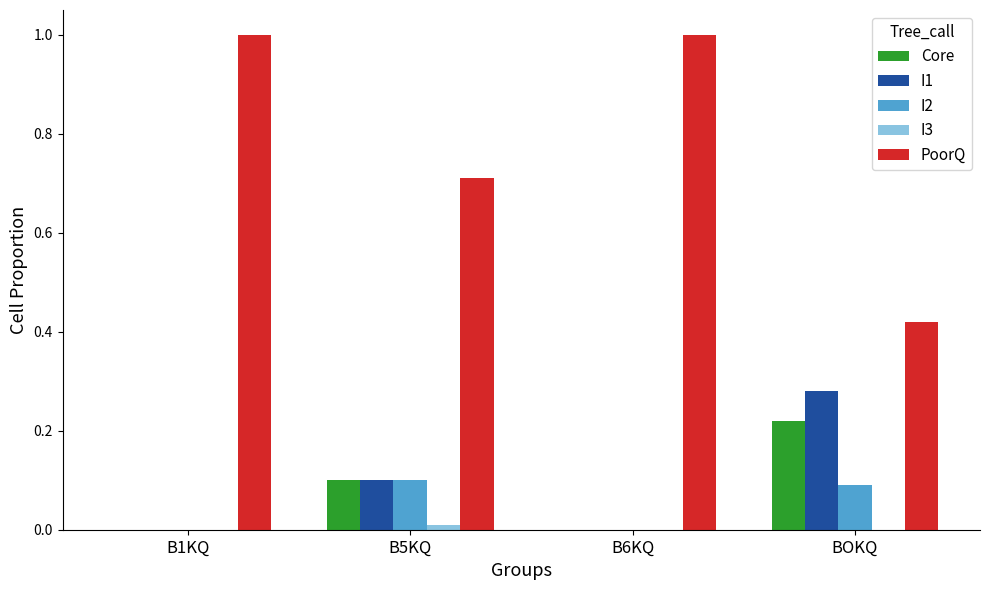

The value of I1 at B1KQ is 0.0. True or false?

True